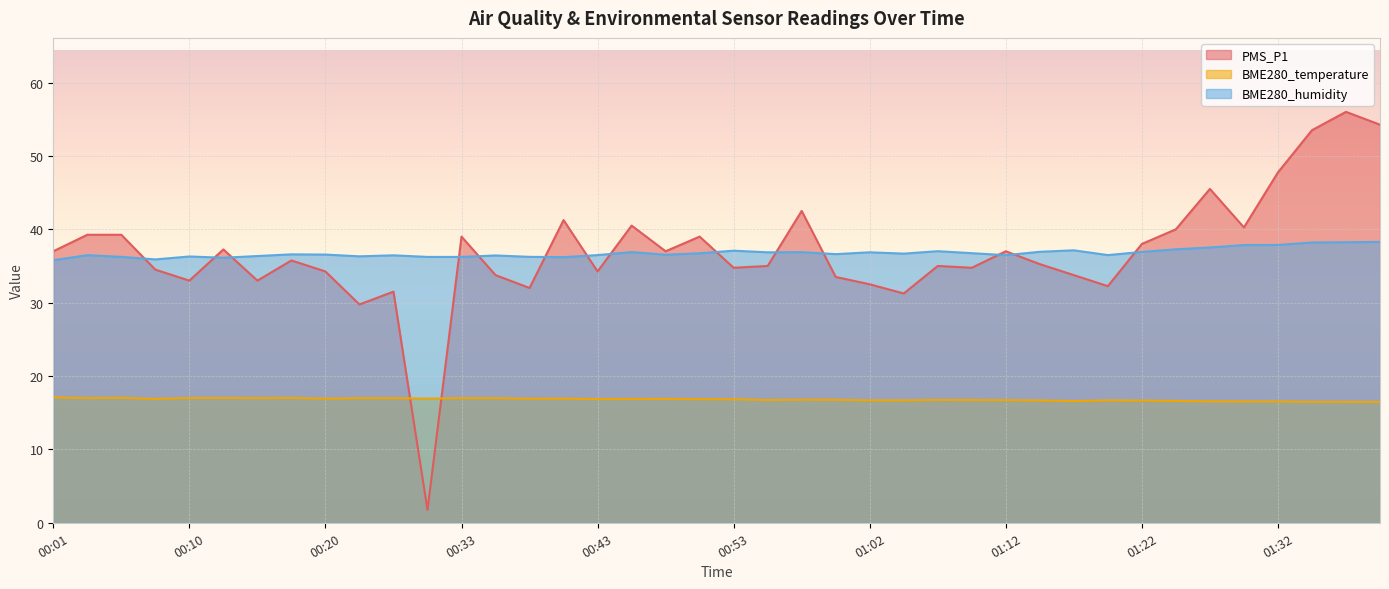

List the series in order of their peak value, lowest first.

BME280_temperature, BME280_humidity, PMS_P1